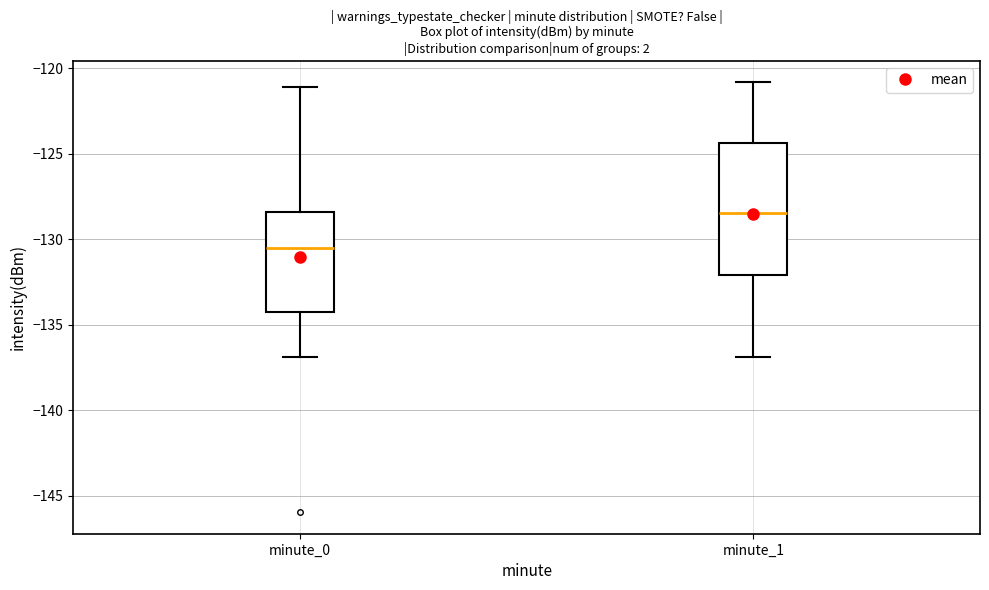

Reading left to right, transcribe this box plot: for each box, give where its median line is, the range the box spans, and where its two whiskers end, as read against the y-axis. The values are not printed on the chart, so give them approximately, as read against the axis.

minute_0: median -130.5, box -134.0 to -128.5, whiskers -137.0 to -121.0
minute_1: median -128.5, box -132.0 to -124.5, whiskers -137.0 to -121.0